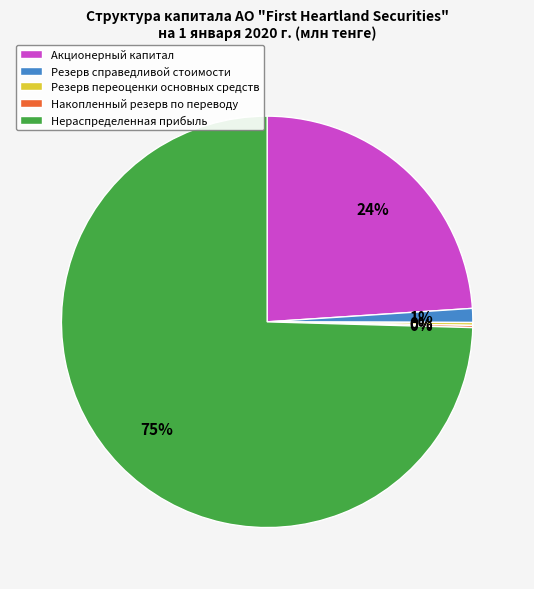

Between Нераспределенная прибыль and Резерв справедливой стоимости, which is larger?

Нераспределенная прибыль